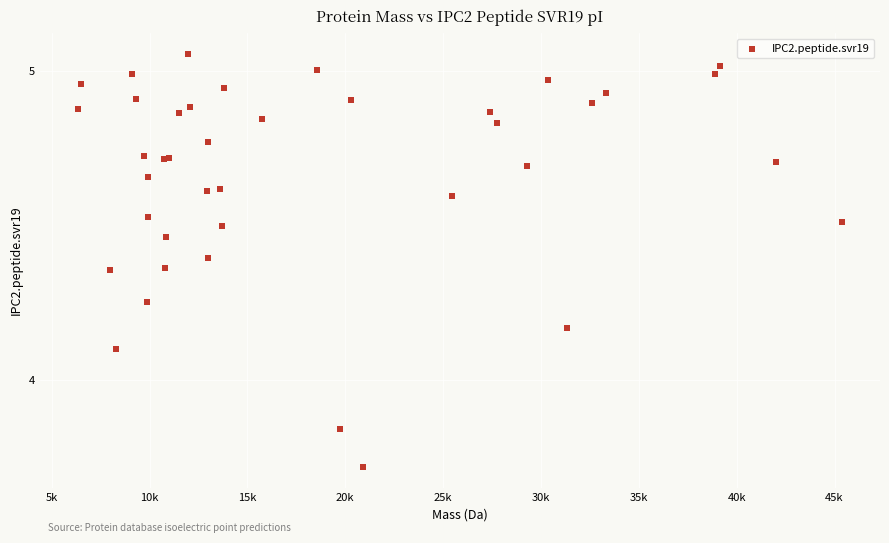

What Y value in the scatter plot is closest to 4?

4.1